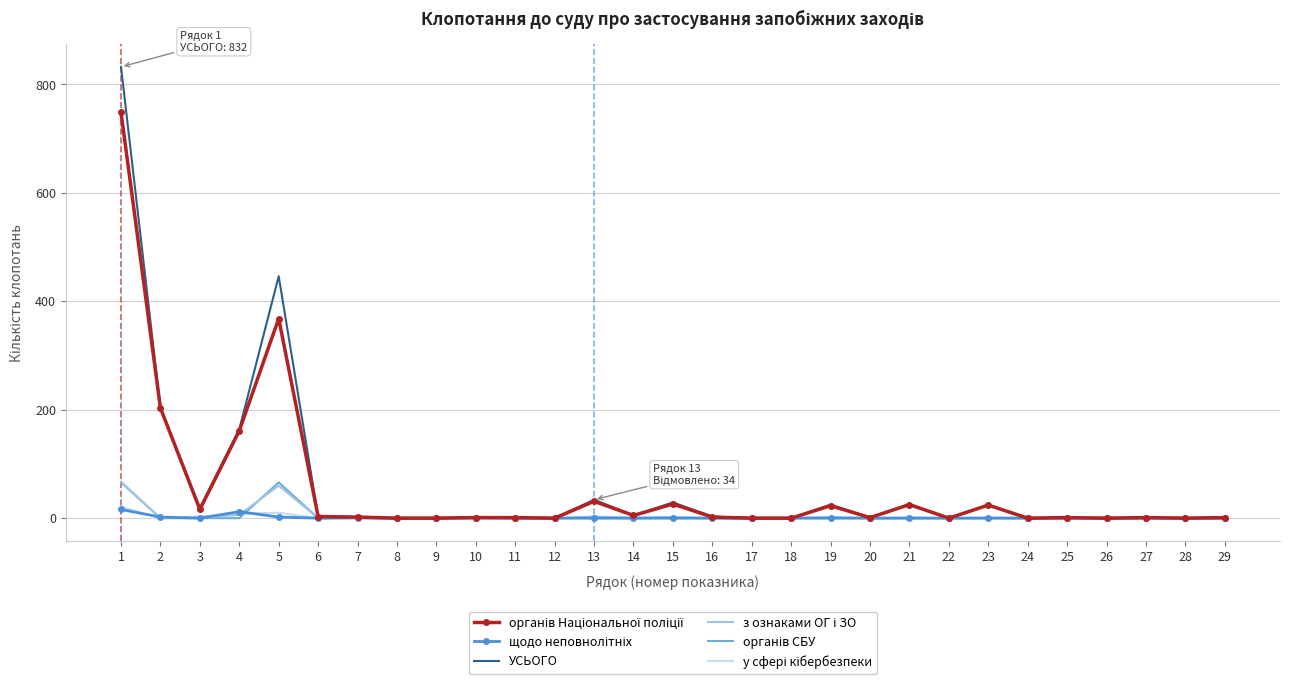

At which category does the chart reach its peak across all series?

1